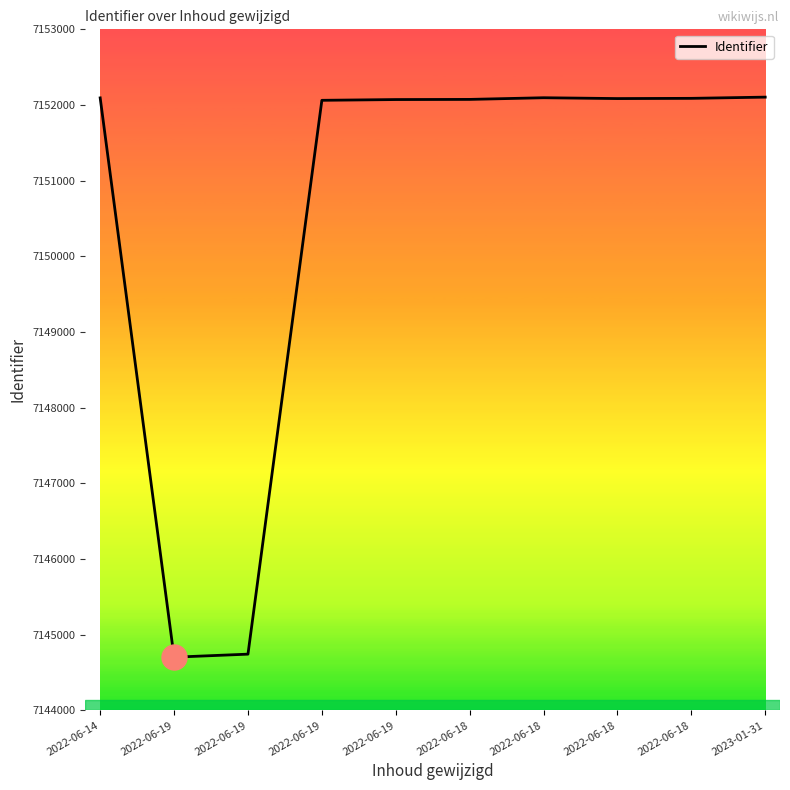

Where does the data first go above 7152085?

2022-06-14